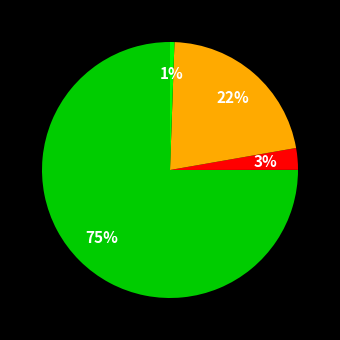

To the nearest percent, what is the average slice percentage?

25%